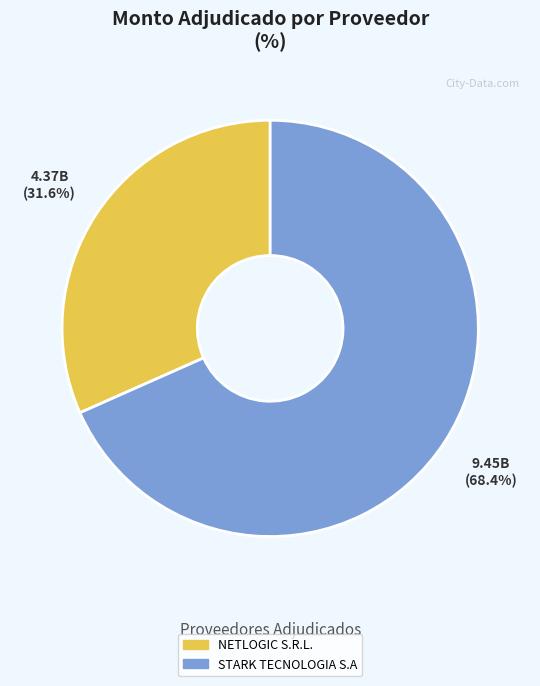

What is the majority slice?

STARK TECNOLOGIA S.A